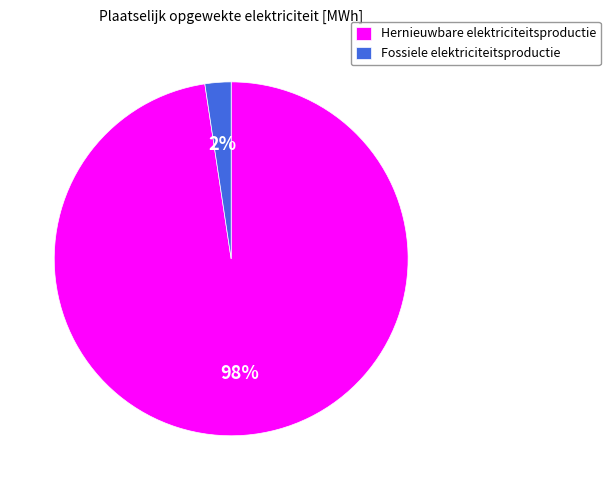

Is there a majority slice in this chart?

Yes